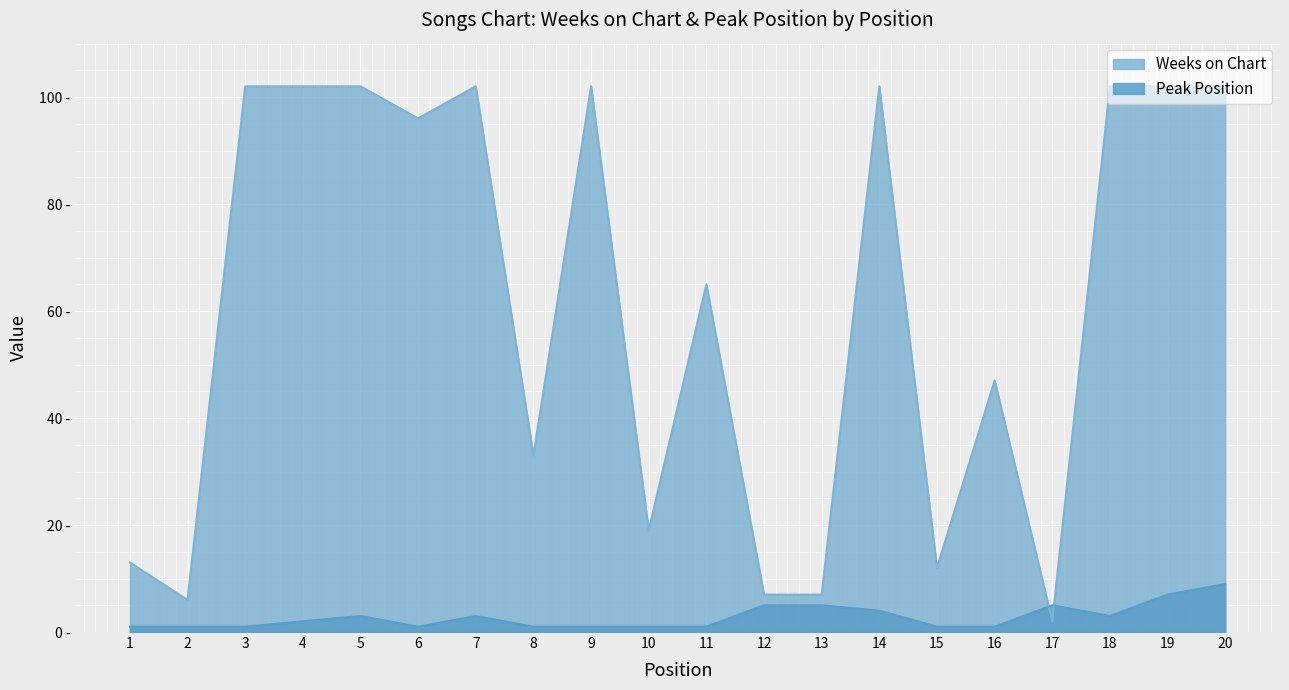

Reading right to left, extract all data points from this chart.

Weeks on Chart: 102	102	102	2	47	12	102	7	7	65	19	102	33	102	96	102	102	102	6	13
Peak Position: 9	7	3	5	1	1	4	5	5	1	1	1	1	3	1	3	2	1	1	1